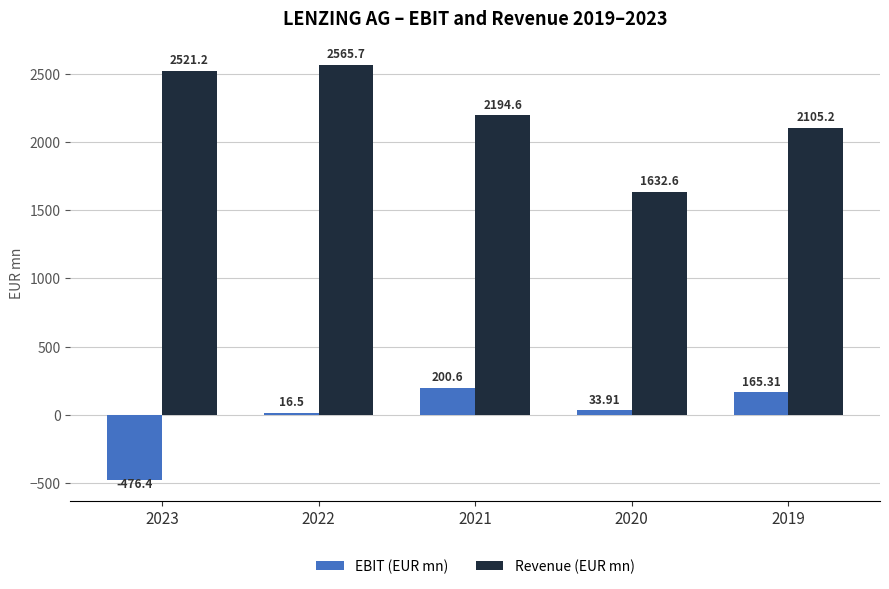

What is the spread (max minus min) of values at 2021?

1994.0